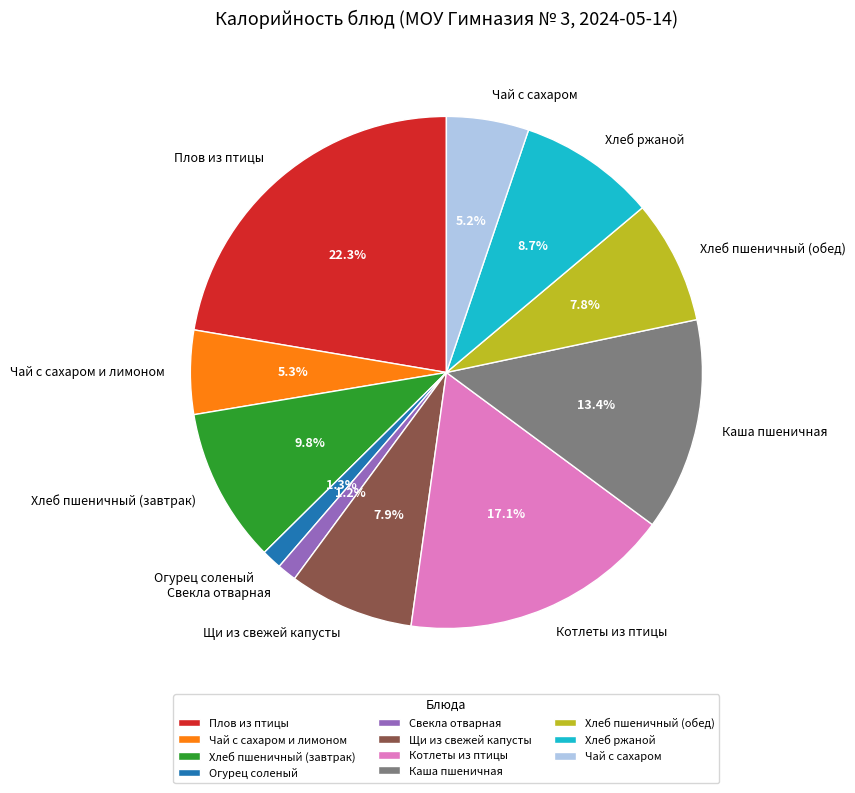

Count the number of slices in the pie.

11